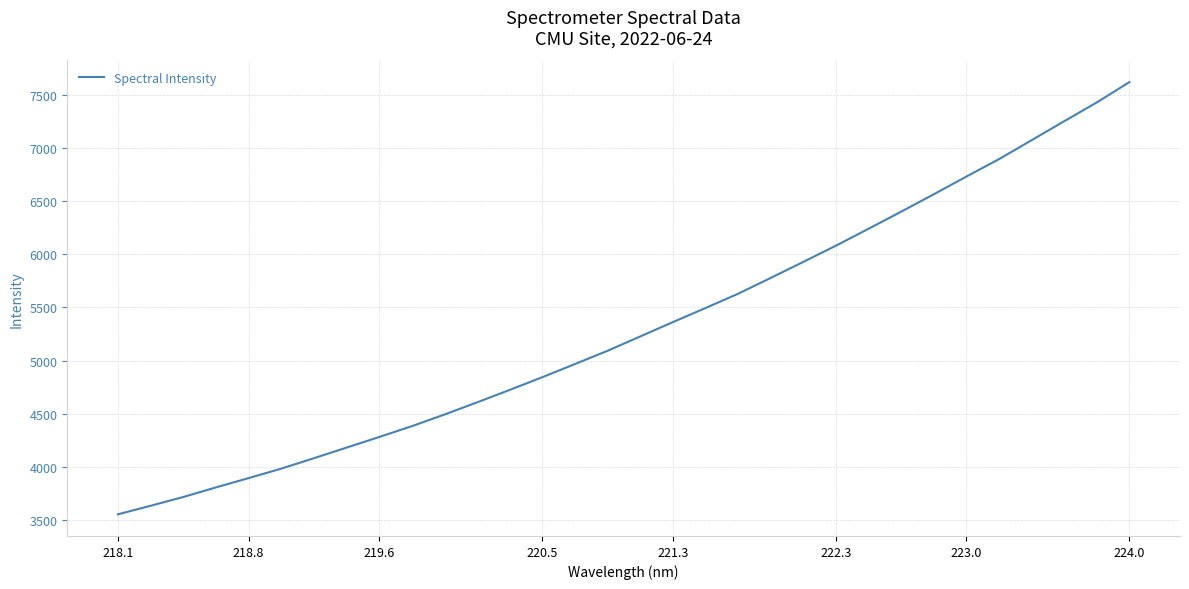

What is the difference between the maximum and minimum values?

4065.6